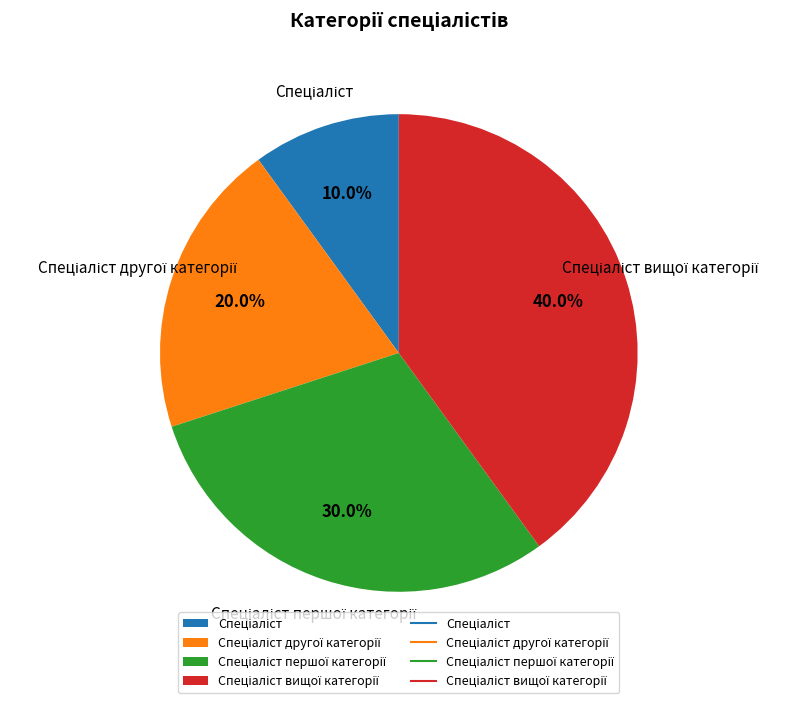

Does any single category account for the majority?

No